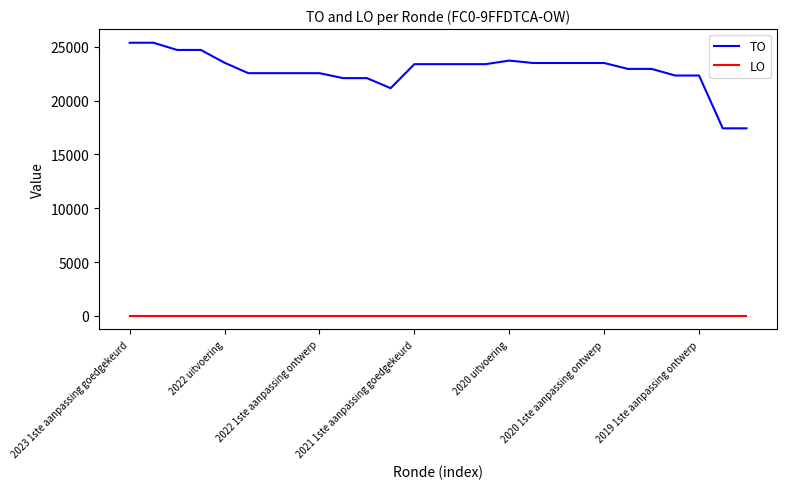

List the series in order of their overall mean, highest first.

TO, LO